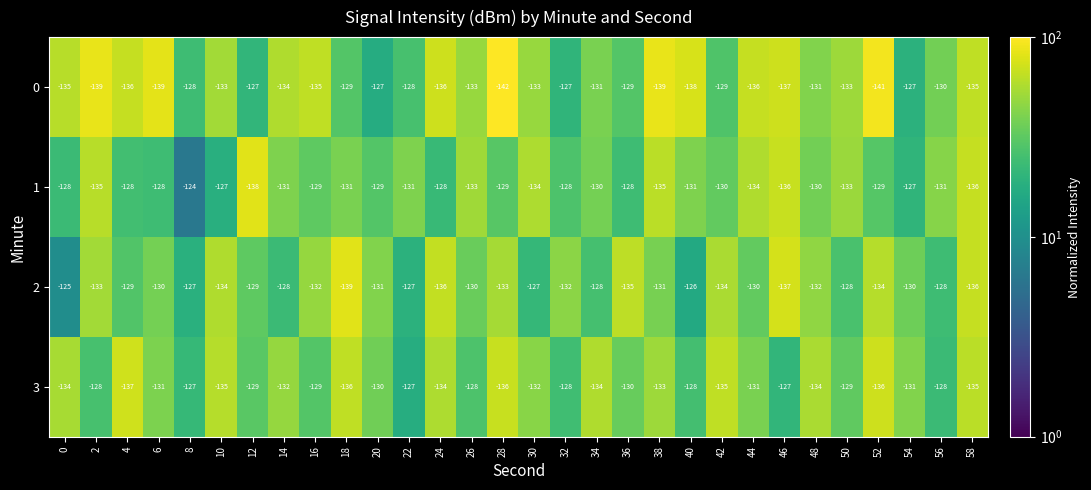

Which label corresponds to the largest value in the chart?

8